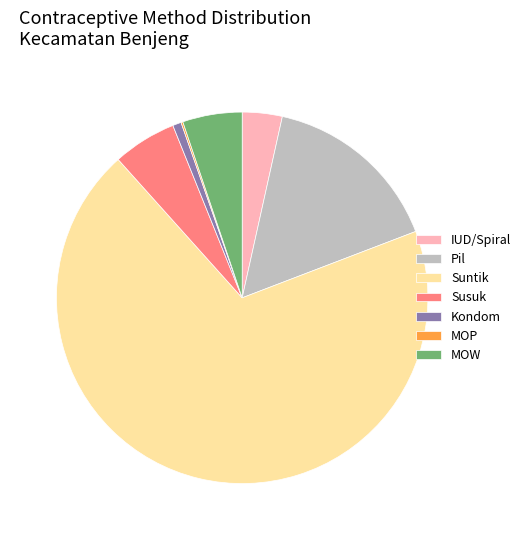

Combined, do Pil and MOW account for over 50%?

No